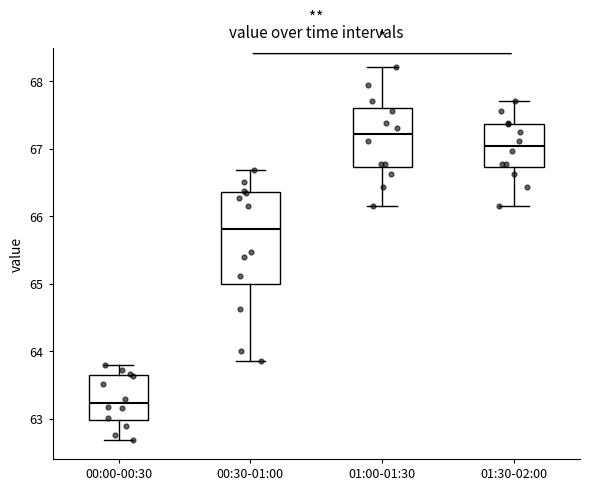

Where does the lower whisker of the box for 00:00-00:30 end on the y-axis? The values are not printed on the chart, so give them approximately, as read against the axis.

62.7